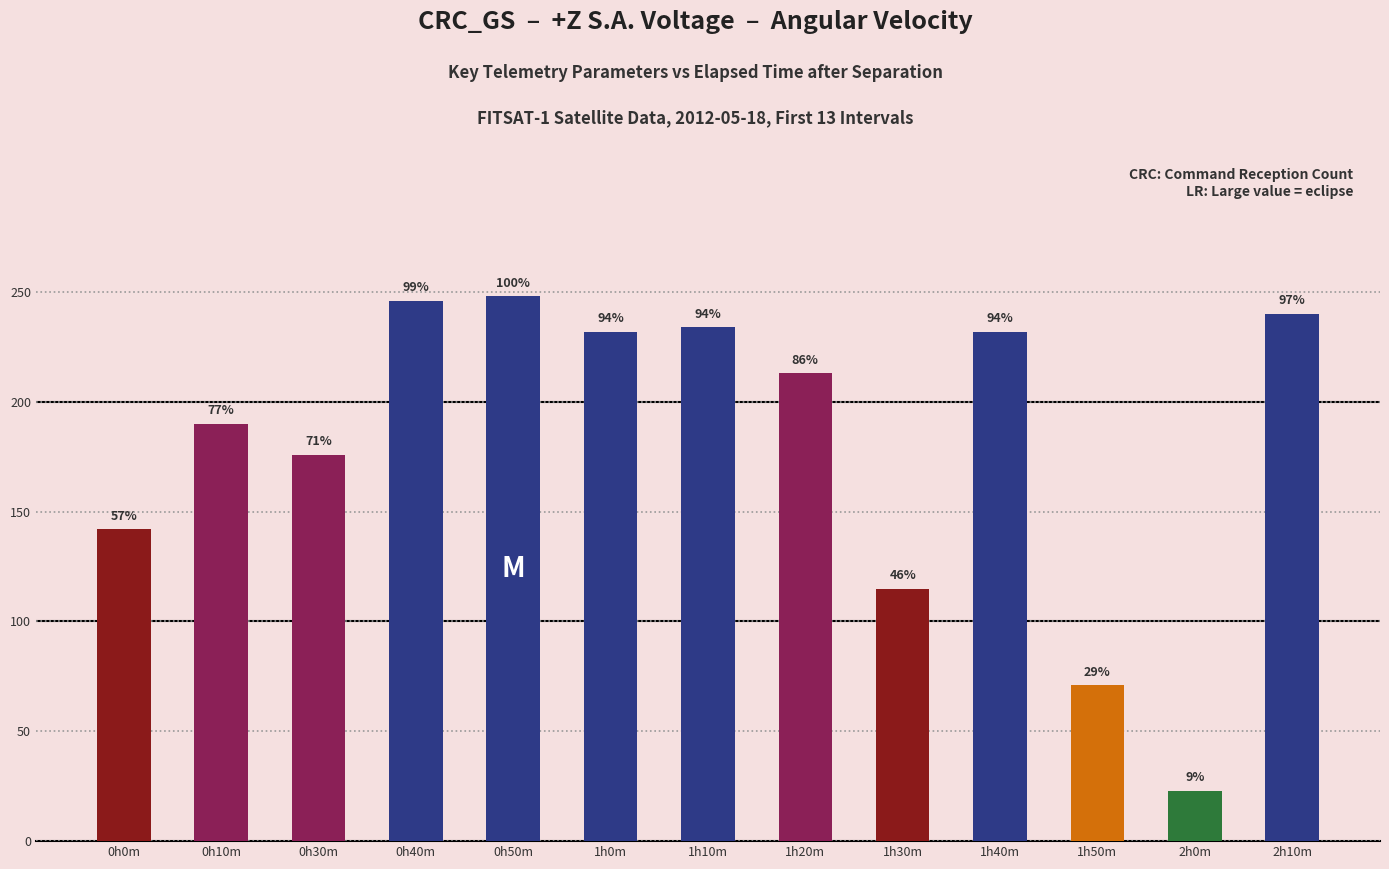

What is the maximum value shown in the chart?

248